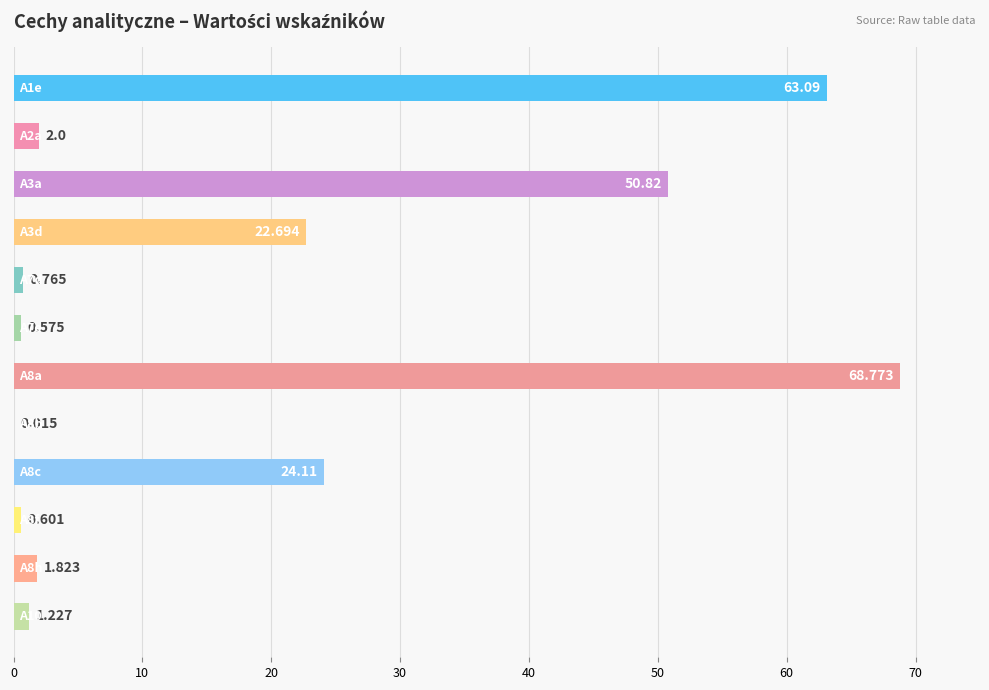

How many categories are shown in the chart?

12